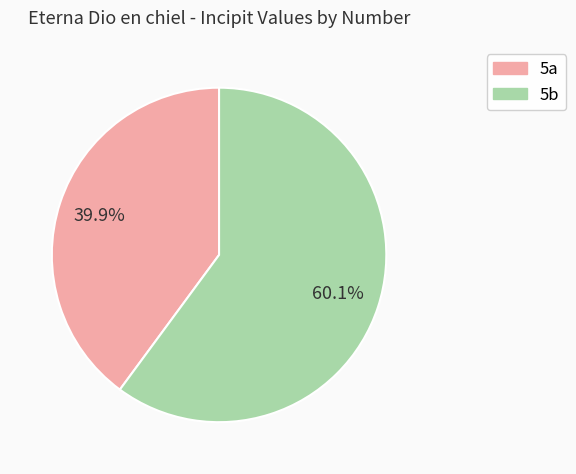

Rank the categories by value from highest to lowest.

5b, 5a